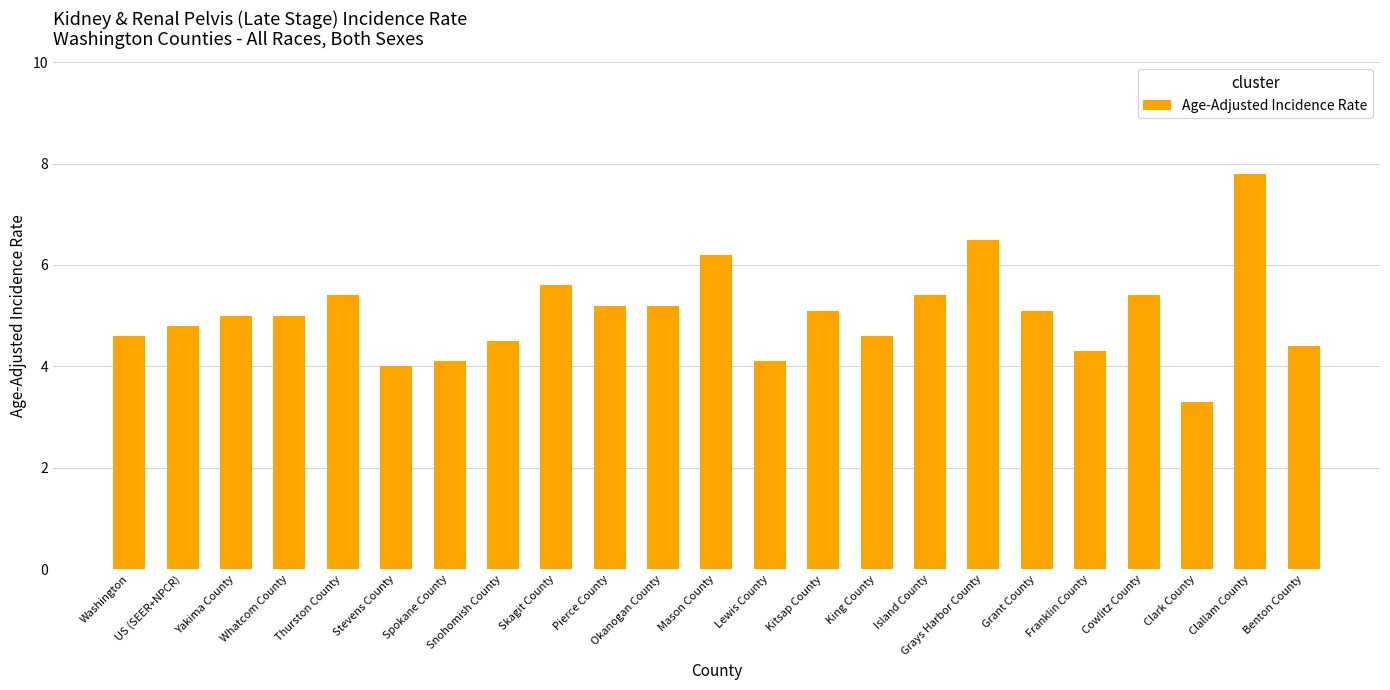

What is the difference between the maximum and minimum values?

4.5